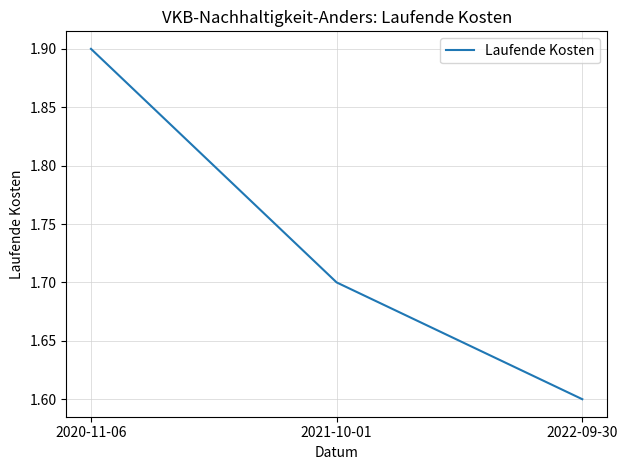

How many values are between 1 and 2?

3